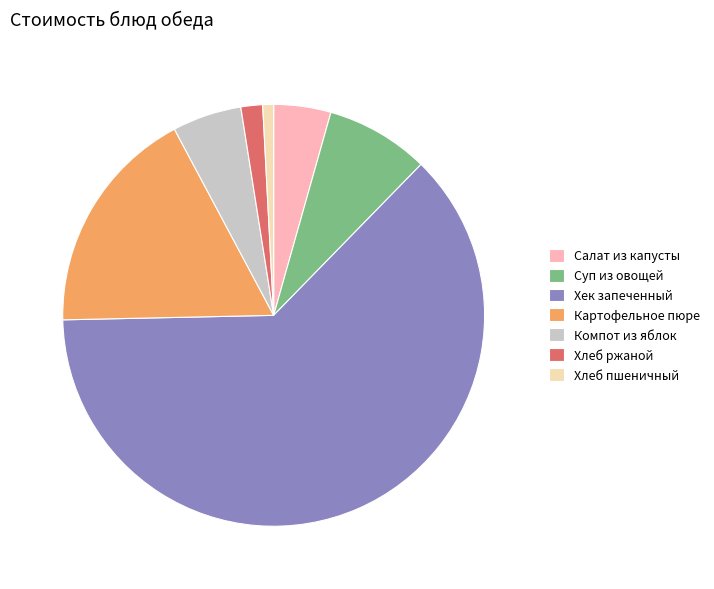

How many slices are in this pie chart?

7